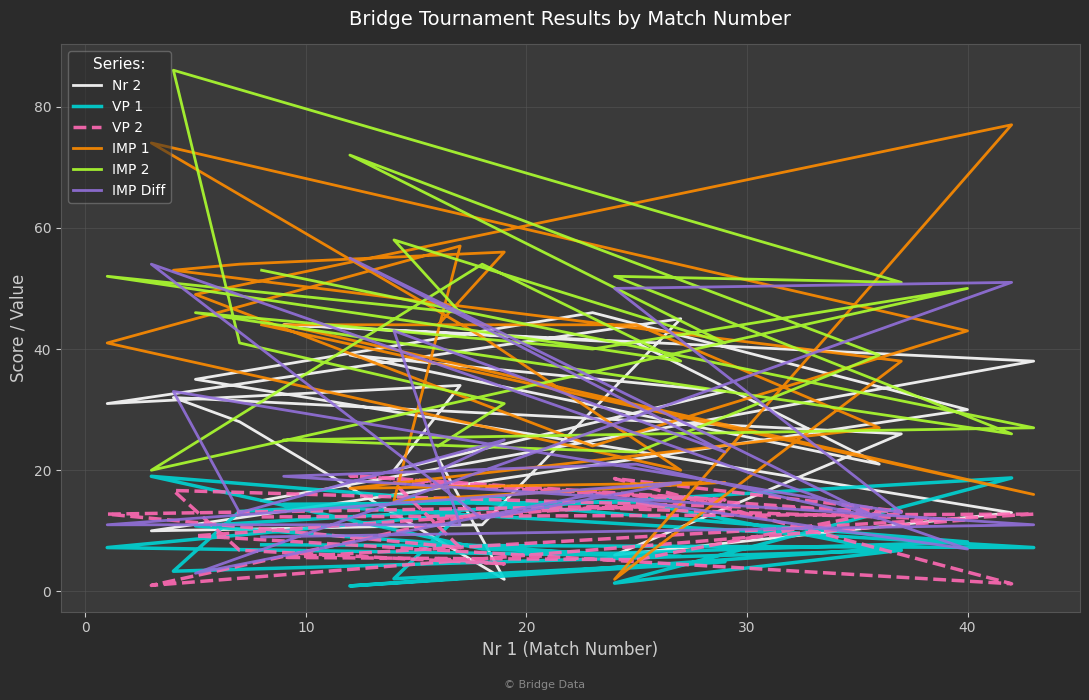

What is the difference between the second highest and minimum values in the VP 2 series?

17.6